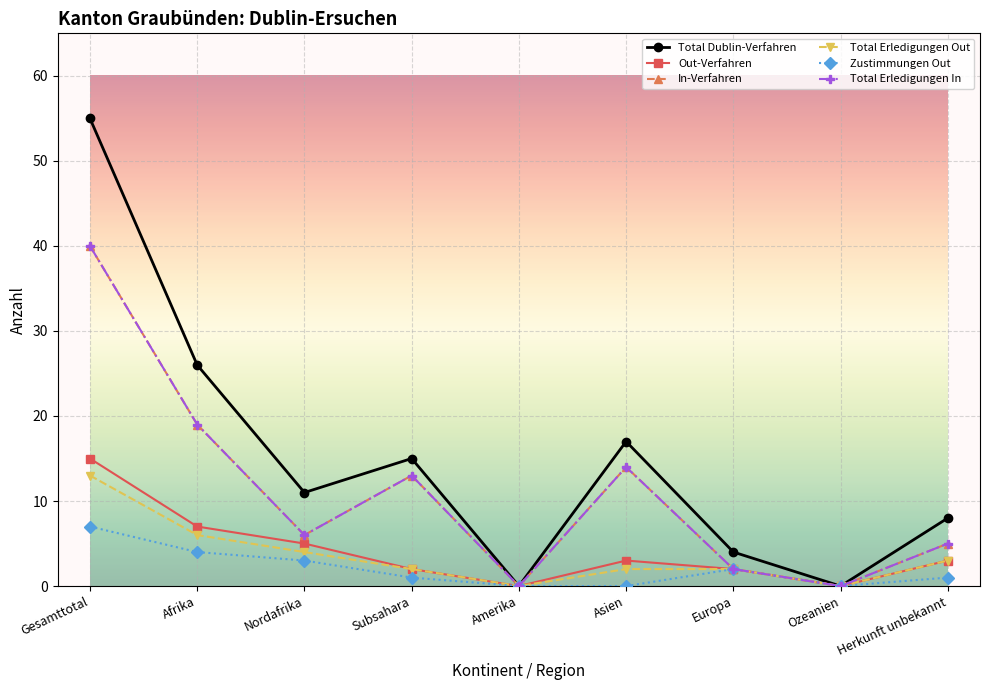

True or false: Total Dublin-Verfahren and Out-Verfahren intersect in this chart.

False